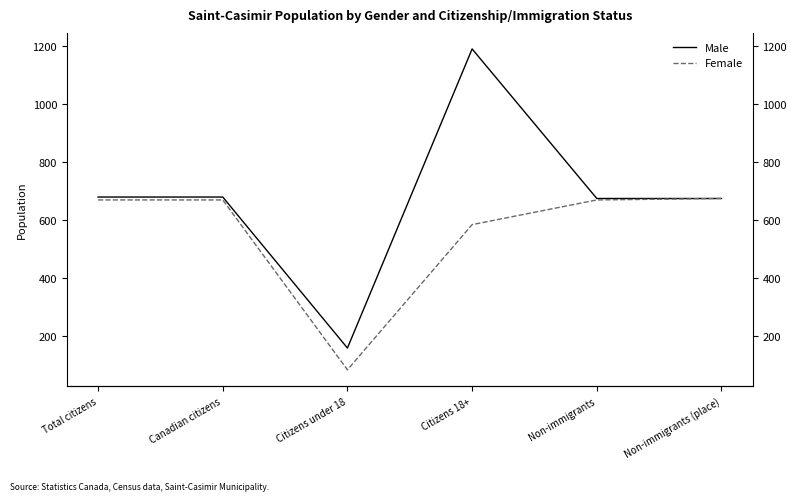

Reading left to right, list all the values displayed in this chart.

Male: Total citizens=680	Canadian citizens=680	Citizens under 18=160	Citizens 18+=1190	Non-immigrants=675	Non-immigrants (place)=675
Female: Total citizens=670	Canadian citizens=670	Citizens under 18=85	Citizens 18+=585	Non-immigrants=670	Non-immigrants (place)=675